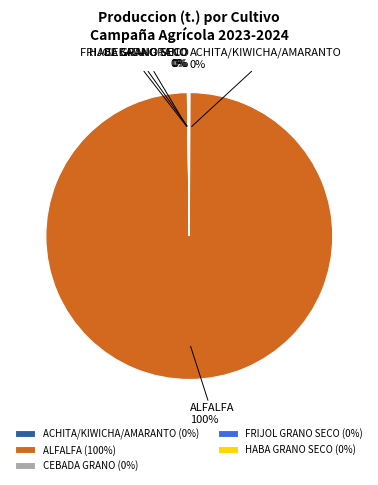

Does any single category account for the majority?

Yes